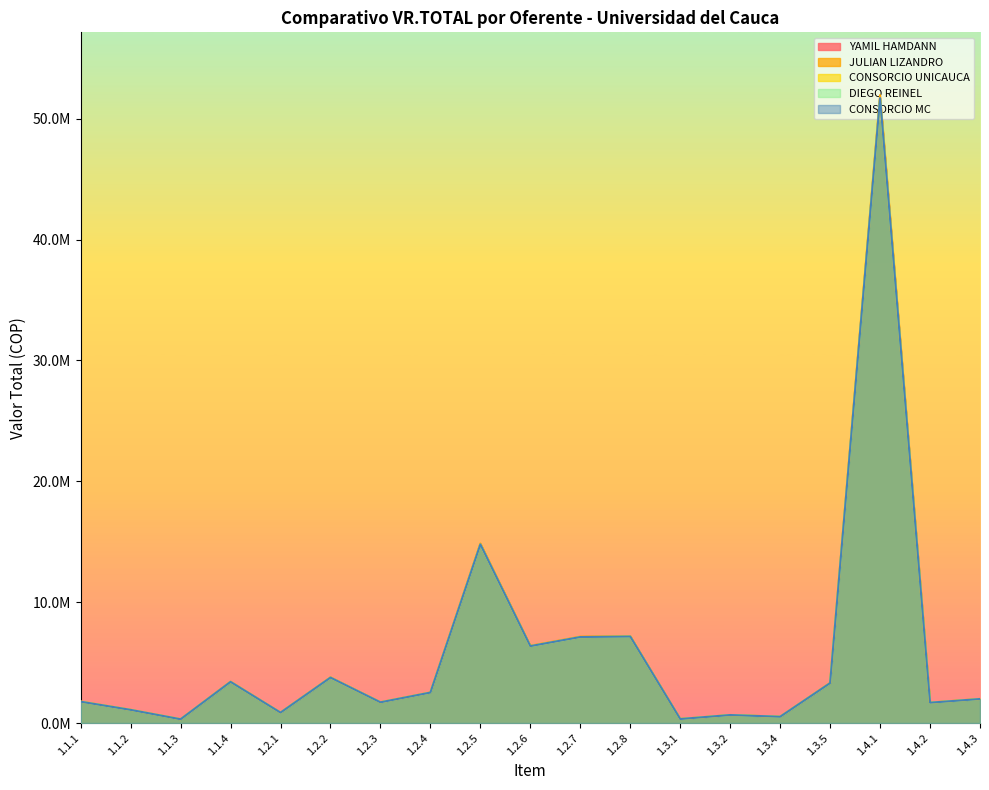

The value of YAMIL HAMDANN at 1.1.3 is 314578. True or false?

True